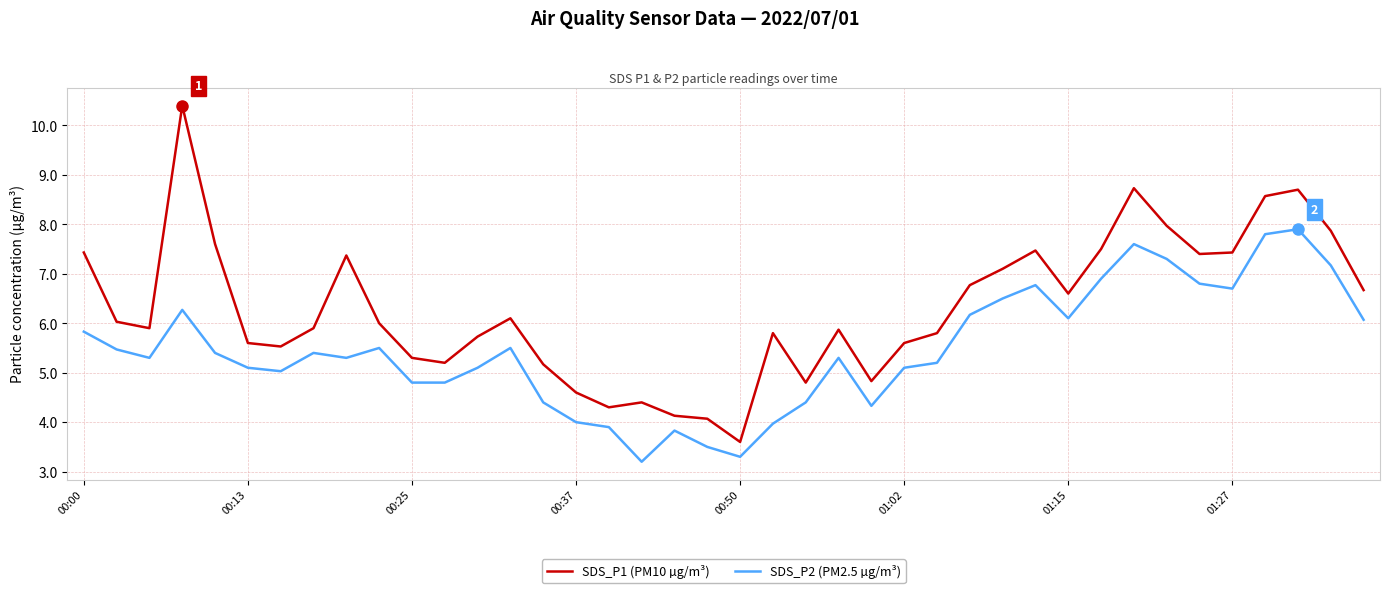

True or false: SDS_P2 (PM2.5 µg/m³) and SDS_P1 (PM10 µg/m³) intersect in this chart.

False